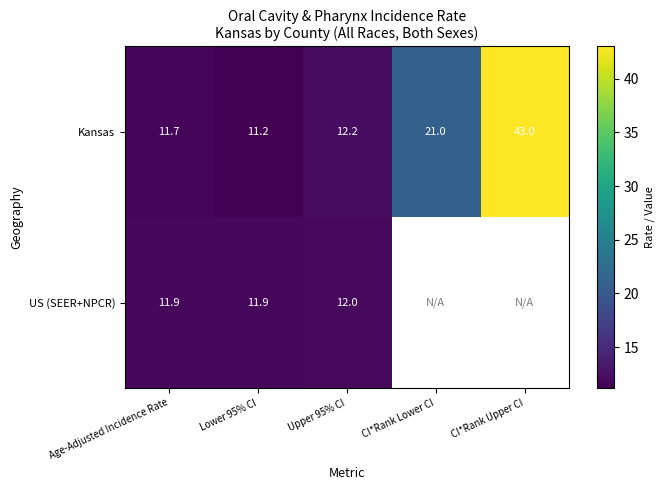

Where is Kansas nearest to the value 27?

CI*Rank Lower CI